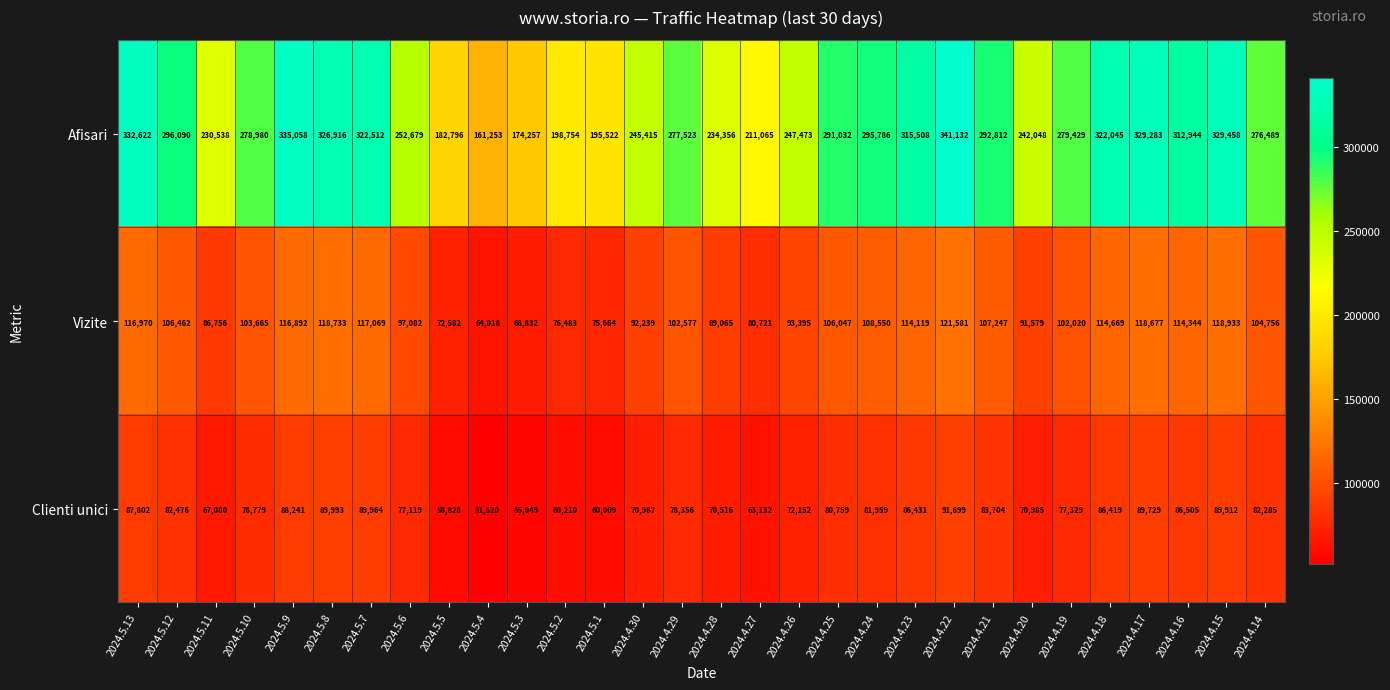

What is the highest value of the Afisari series?

341132